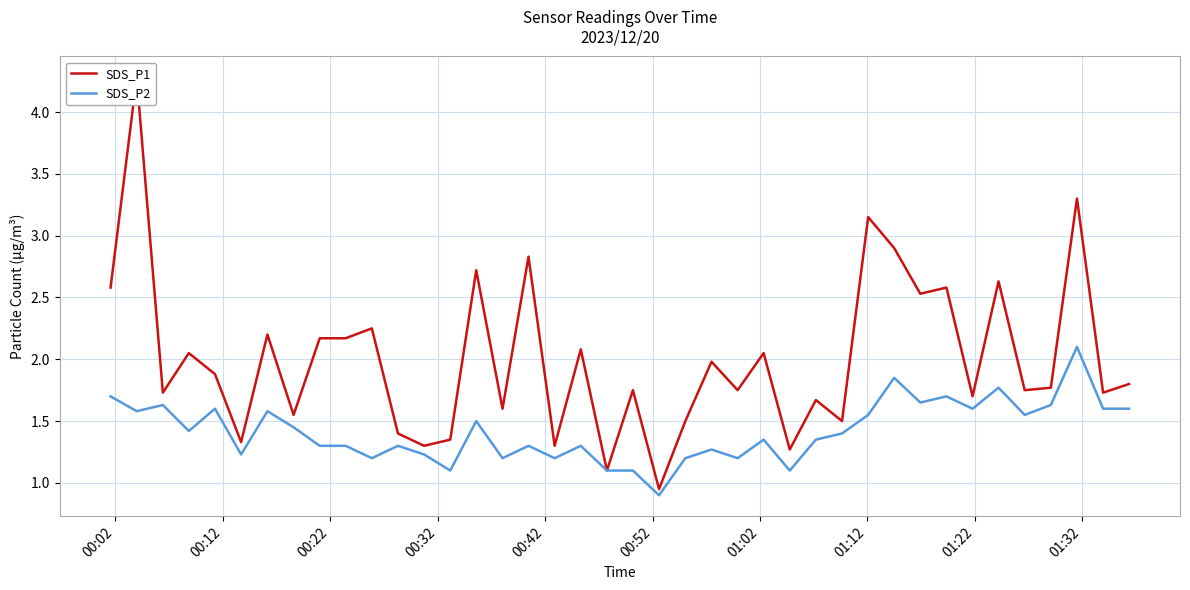

What is the maximum value for SDS_P2?

2.1